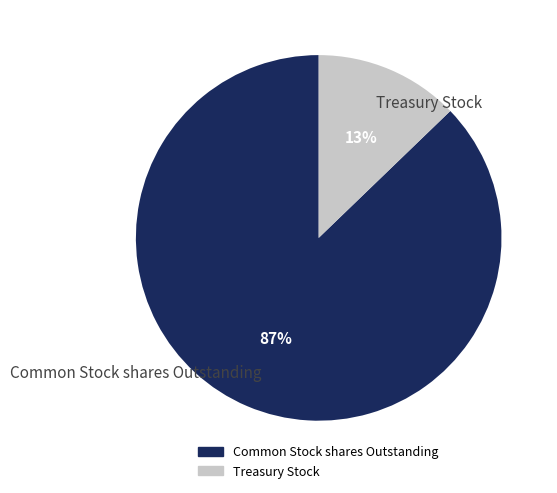

Count the number of slices in the pie.

2